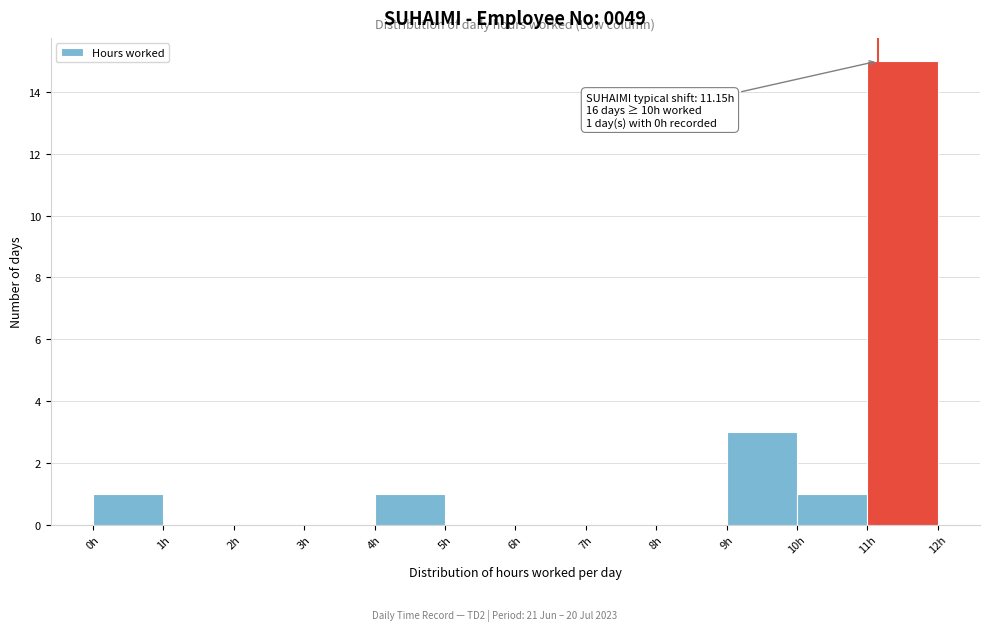

Over which range of the x-axis is the bar tallest?

11 to 12